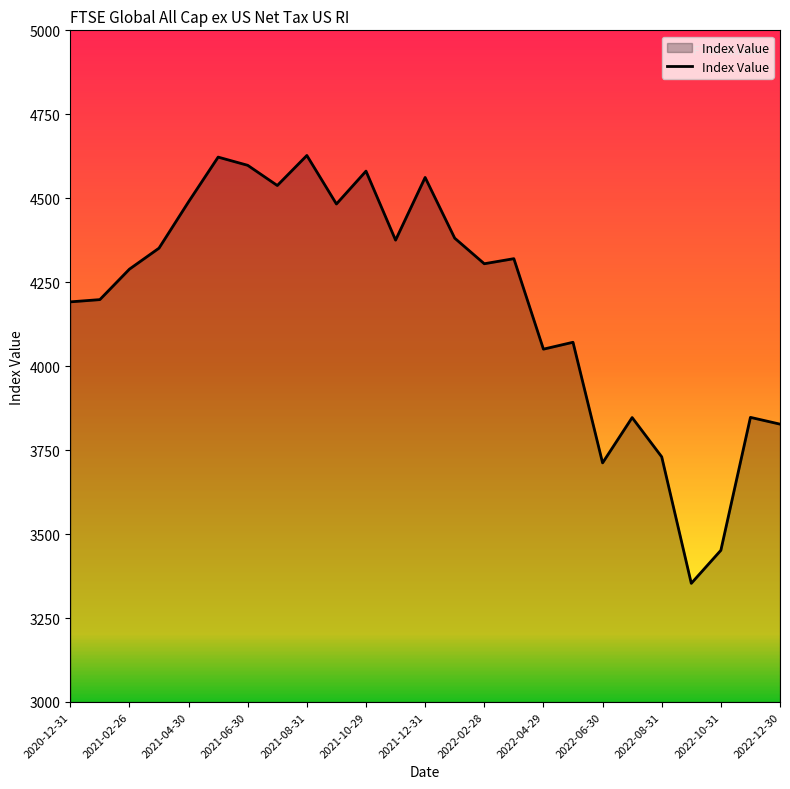

How many lines are shown in the chart?

1